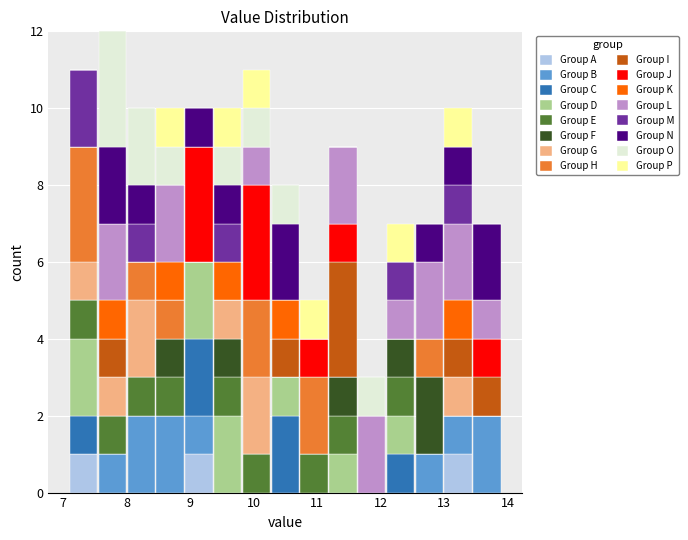

What is the total height of the stacked bar covering 11.2 to 11.6 on the x-axis? Neither the bar edges nor the heights are printed on the chart, so give them approximately, as read against the axes.

9